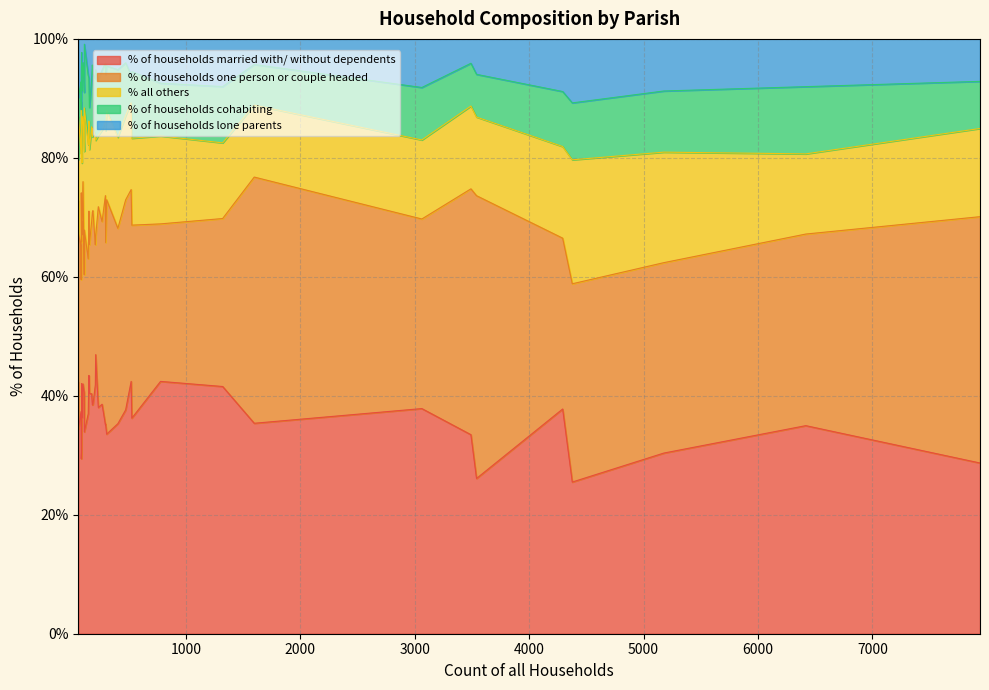

Which series has the largest range (max minus min)?

% of households one person or couple headed